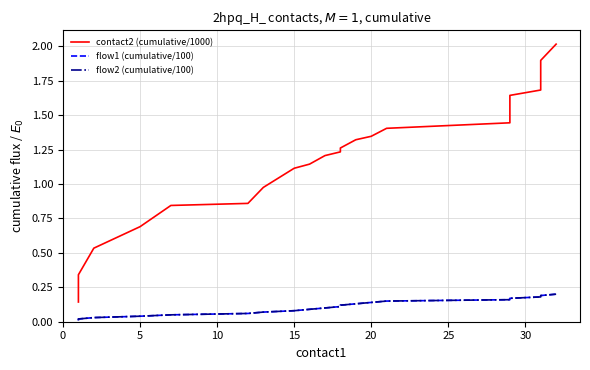

Which series has the largest total across all categories?

contact2 (cumulative/1000)